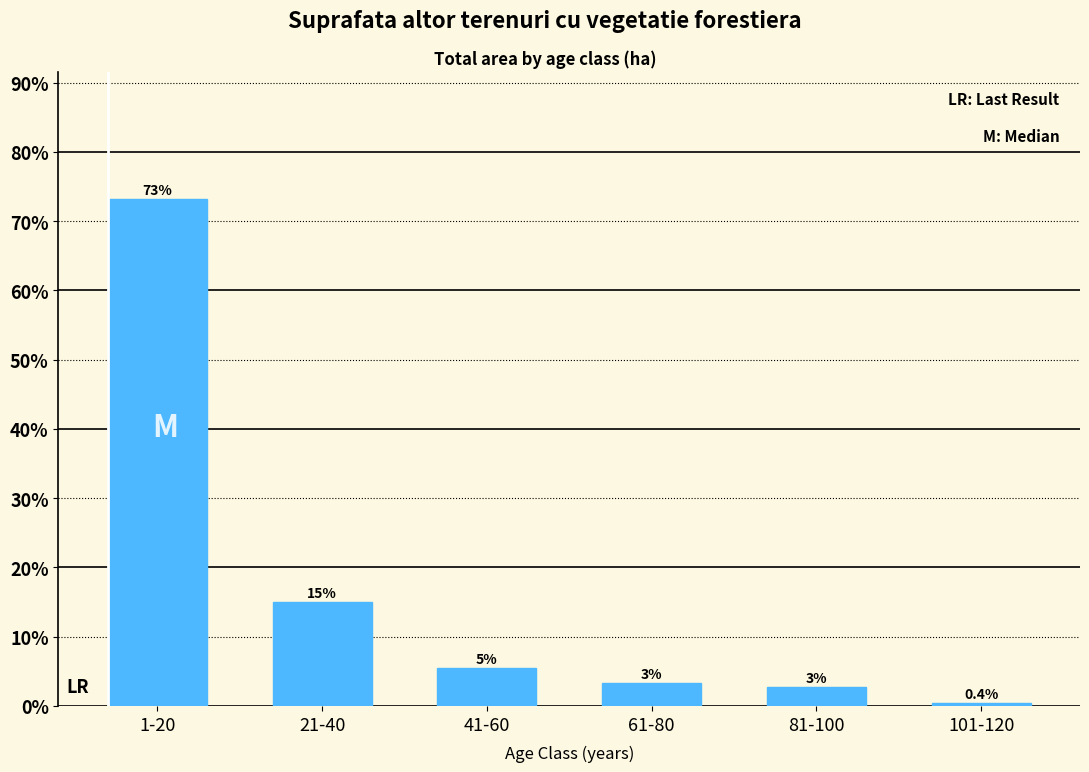

True or false: the data shows 73.2 at 1-20.

True